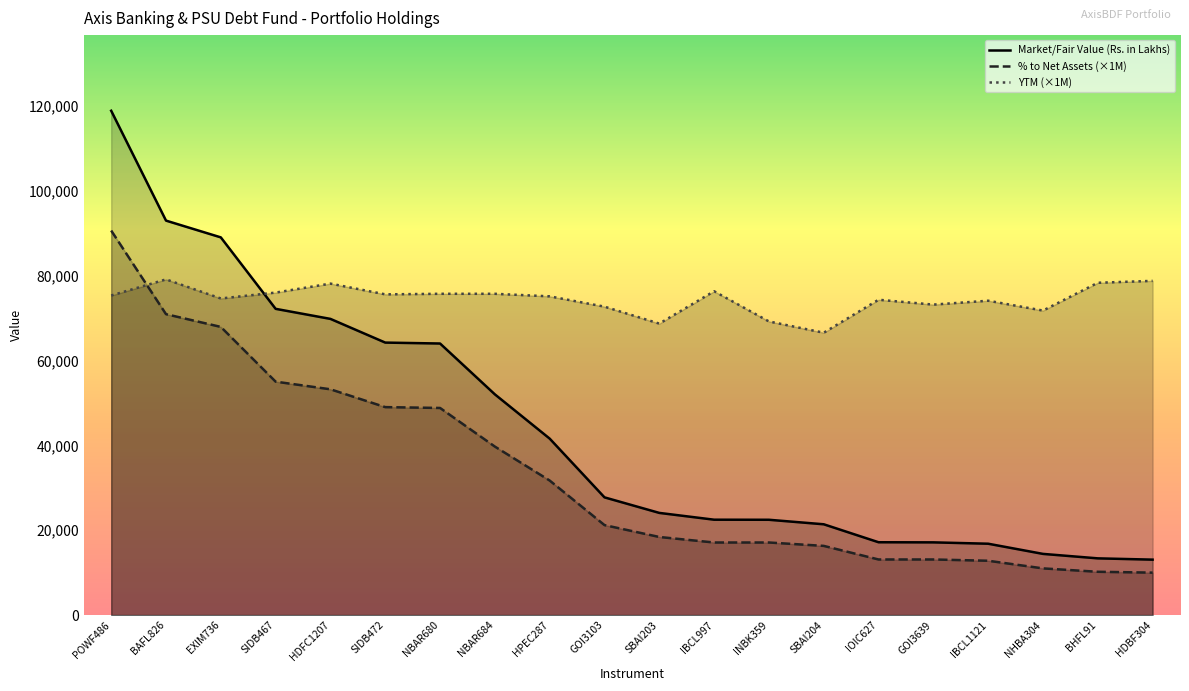

How many lines are shown in the chart?

3